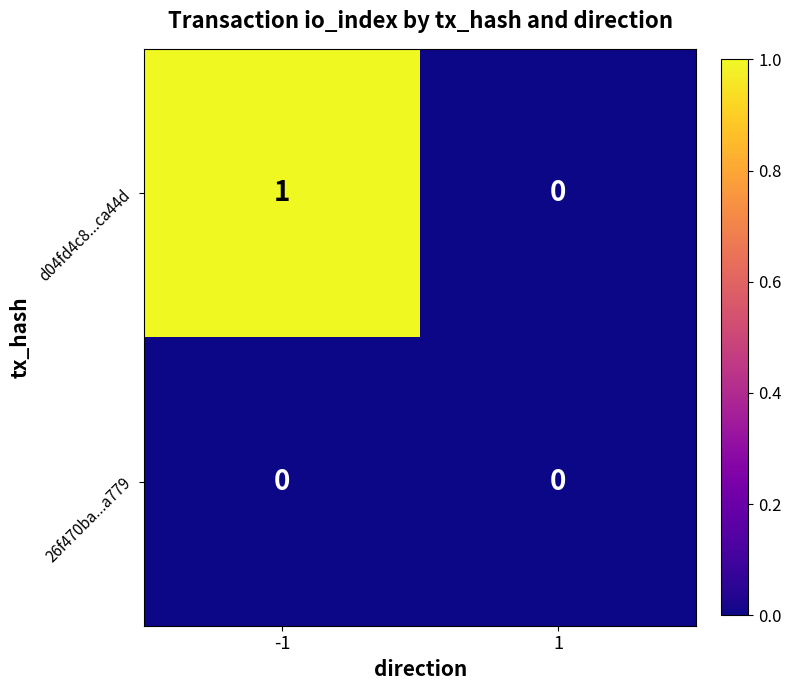

List the series in order of their peak value, highest first.

d04fd4c8...ca44d, 26f470ba...a779